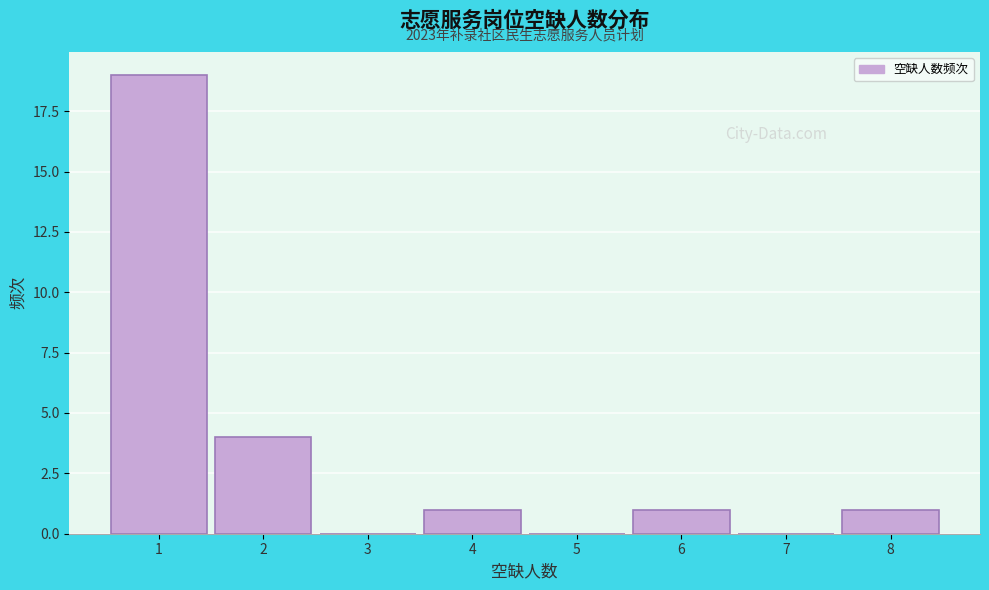

Over which range of the x-axis is the bar tallest?

0.5 to 1.5